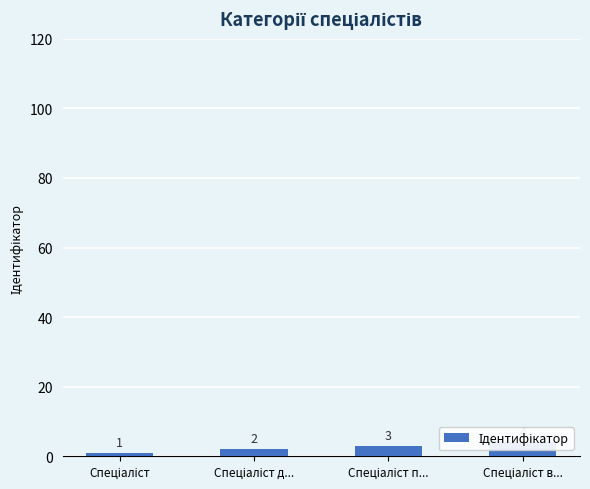

Does the chart contain any negative values?

No